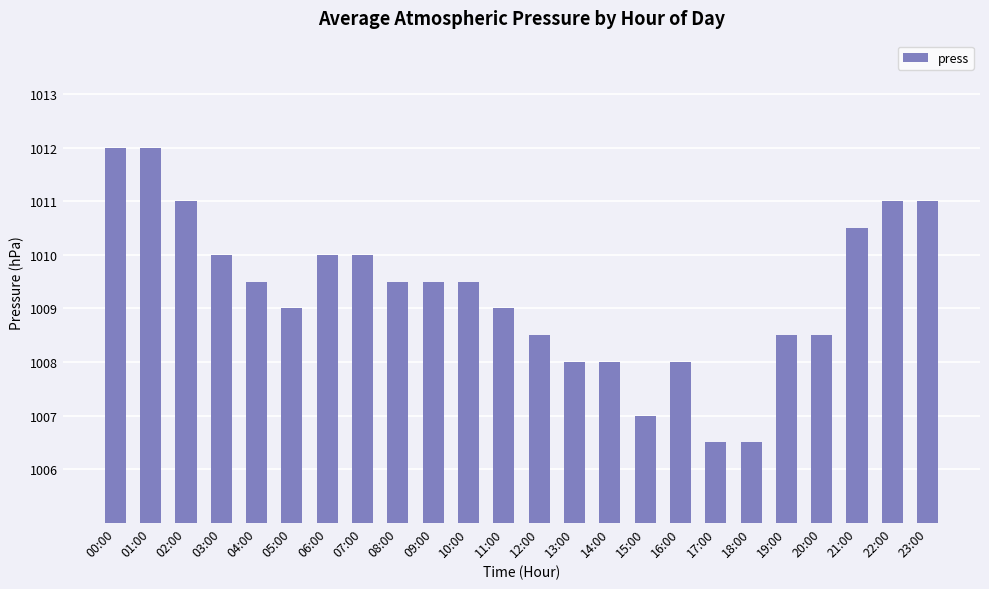

What is the greatest value displayed?

1012.0